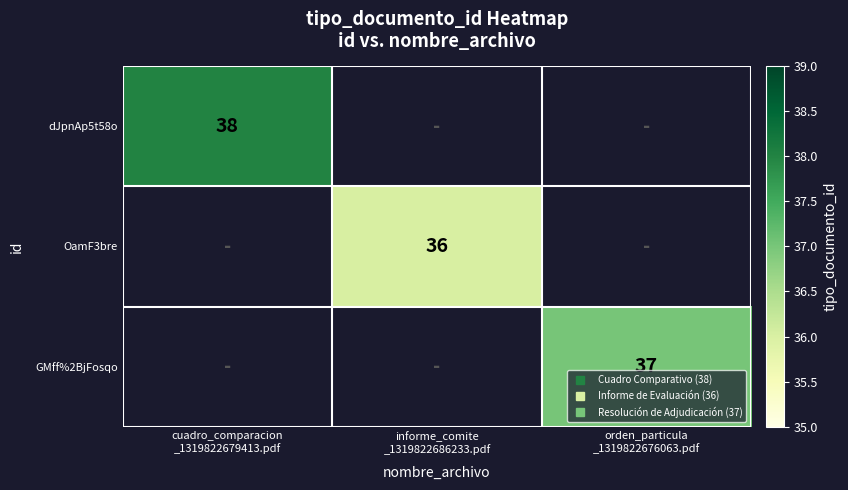

How many categories are shown in the chart?

3